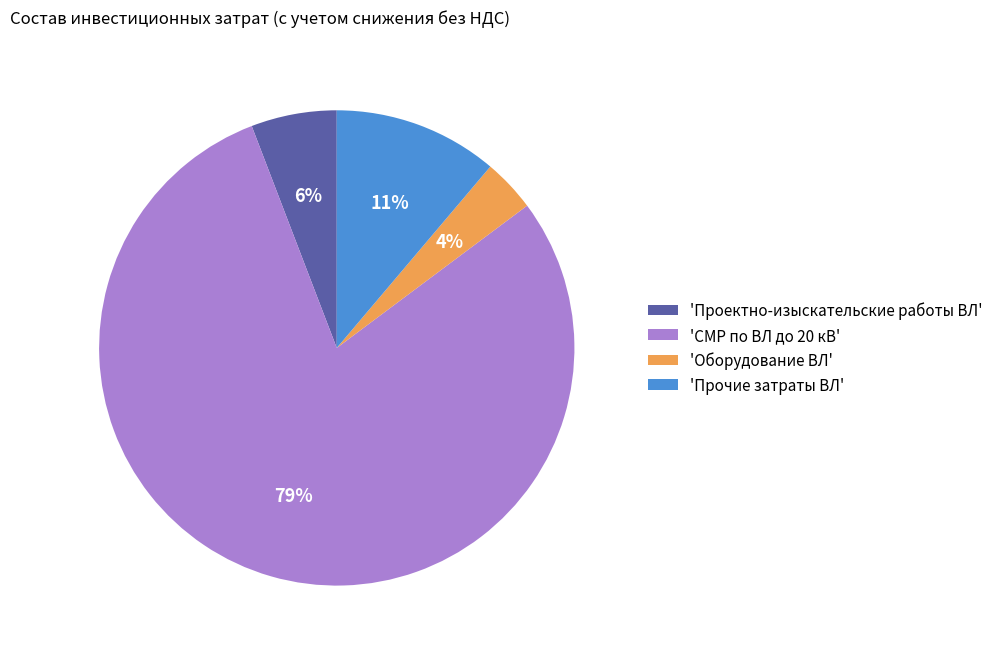

To the nearest percent, what is the average slice percentage?

25%